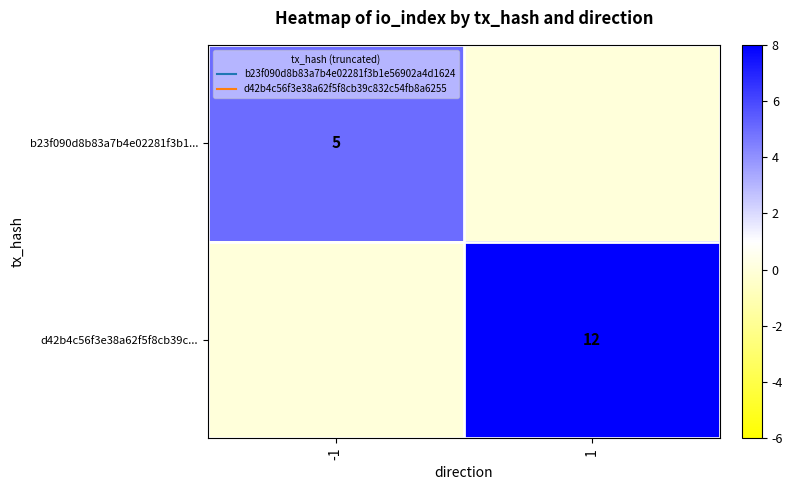

What is the sum of the d42b4c56f3e38a62f5f8cb39c... values at -1 and 1?

12